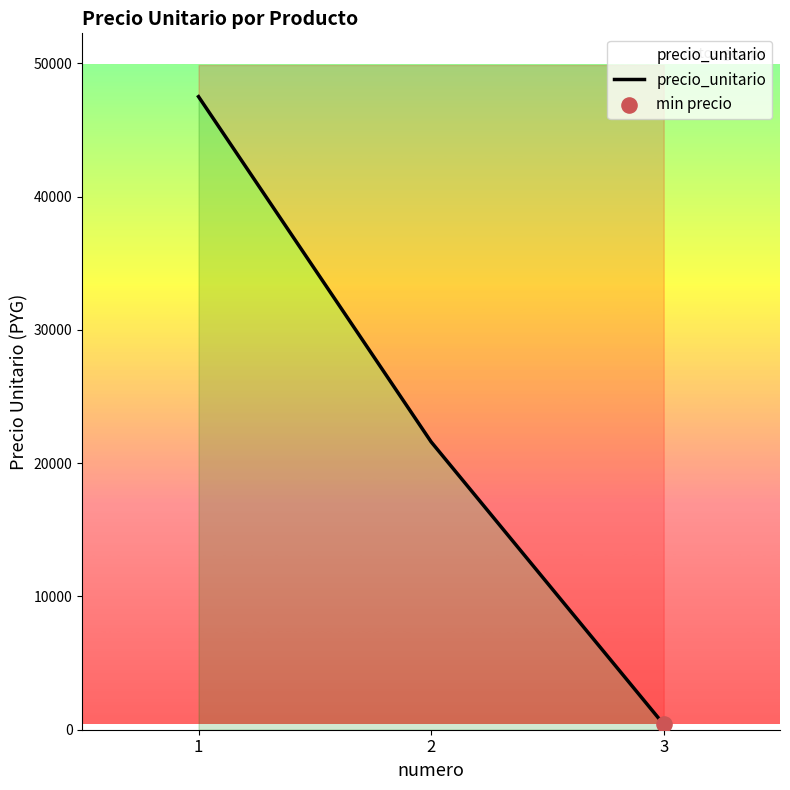

What is the ratio of the value at 2 to the value at 3?

54.0